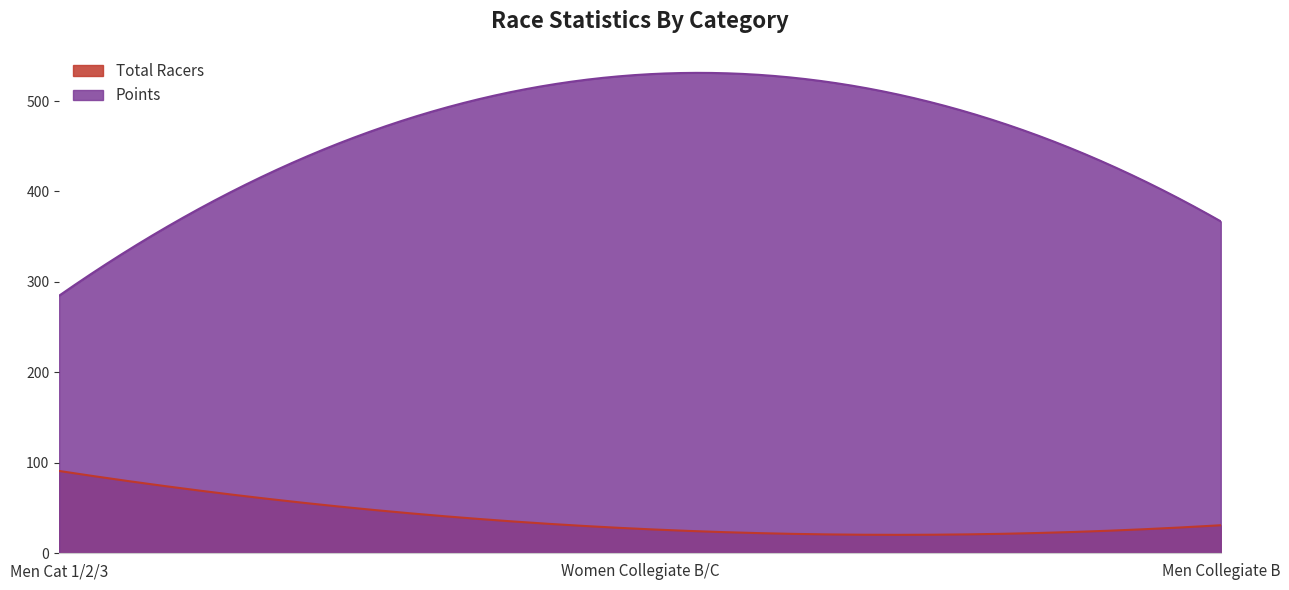

What is the label of the 3rd point from the left?

Men Collegiate B